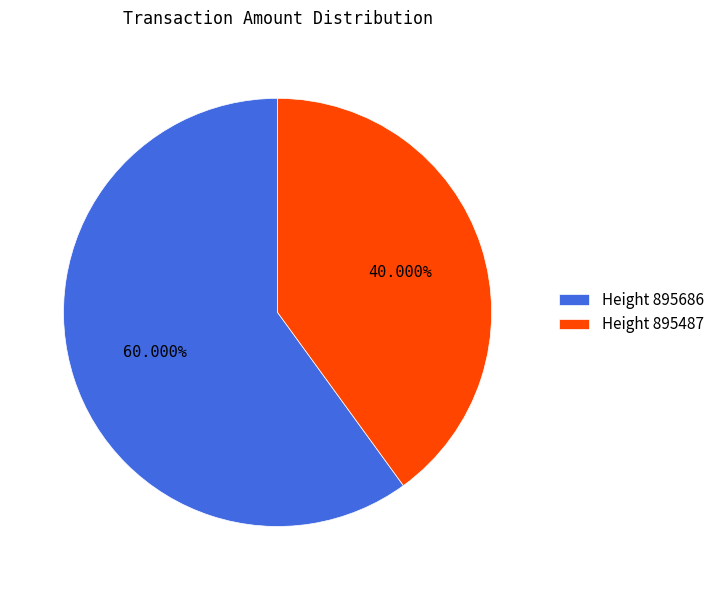

What is the smallest slice in the pie chart?

Height 895487